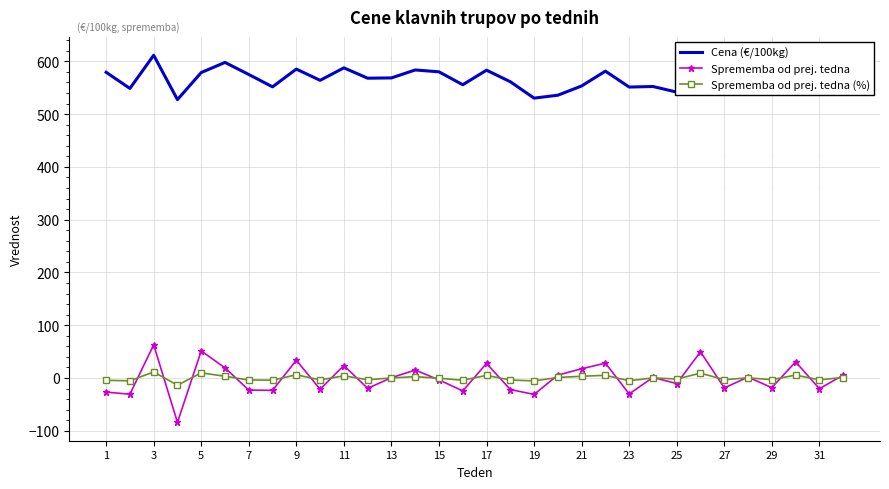

List the series in order of their peak value, lowest first.

Sprememba od prej. tedna (%), Sprememba od prej. tedna, Cena (€/100kg)